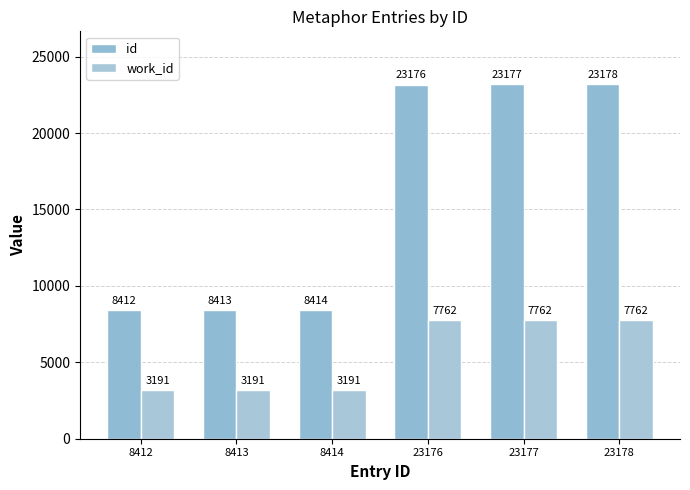

What is the smallest value displayed?

3191